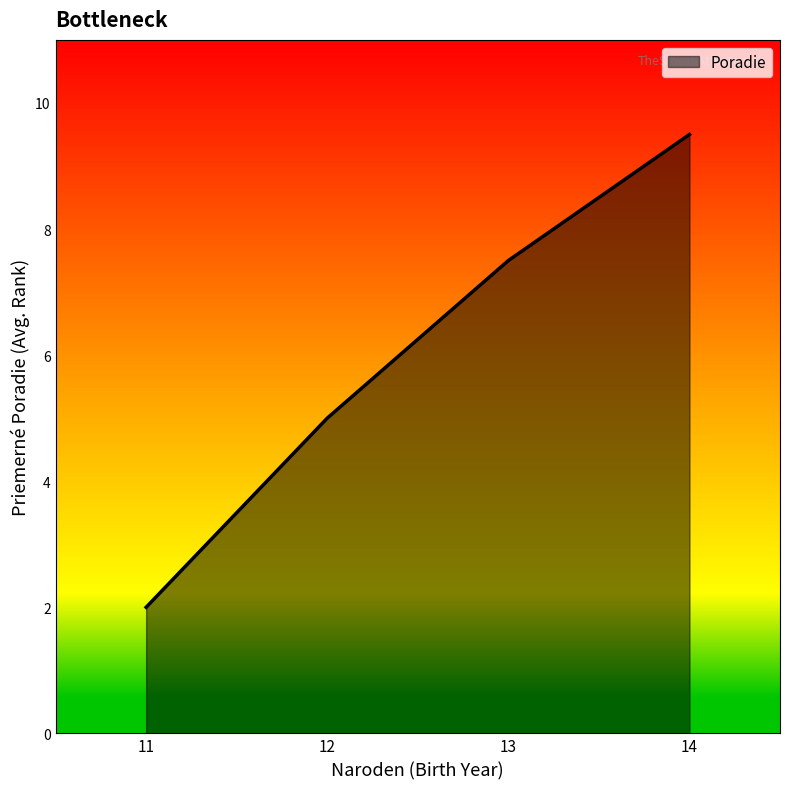

Reading left to right, what are all the values shown in this chart?

11=2.0	12=5.0	13=7.5	14=9.5